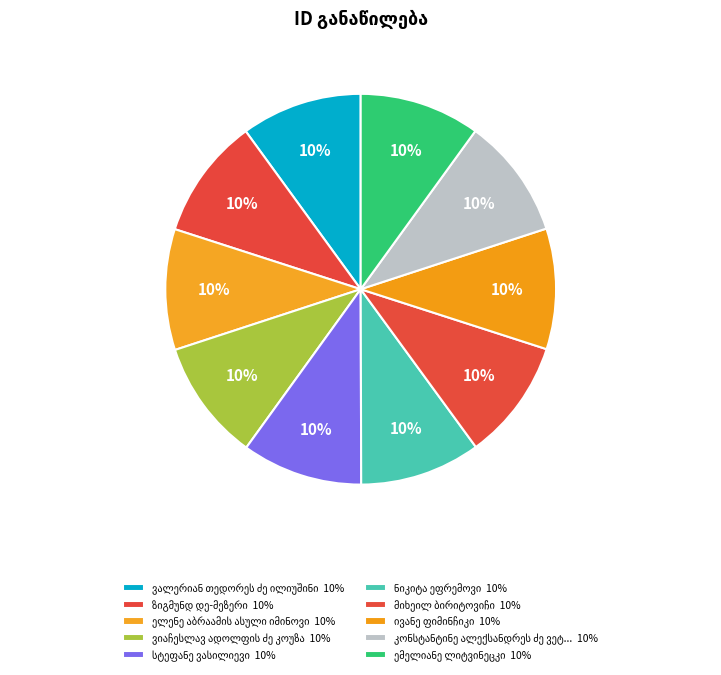

What percentage is the მიხეილ ბირიტოვიჩი slice, to the nearest percent?

10%